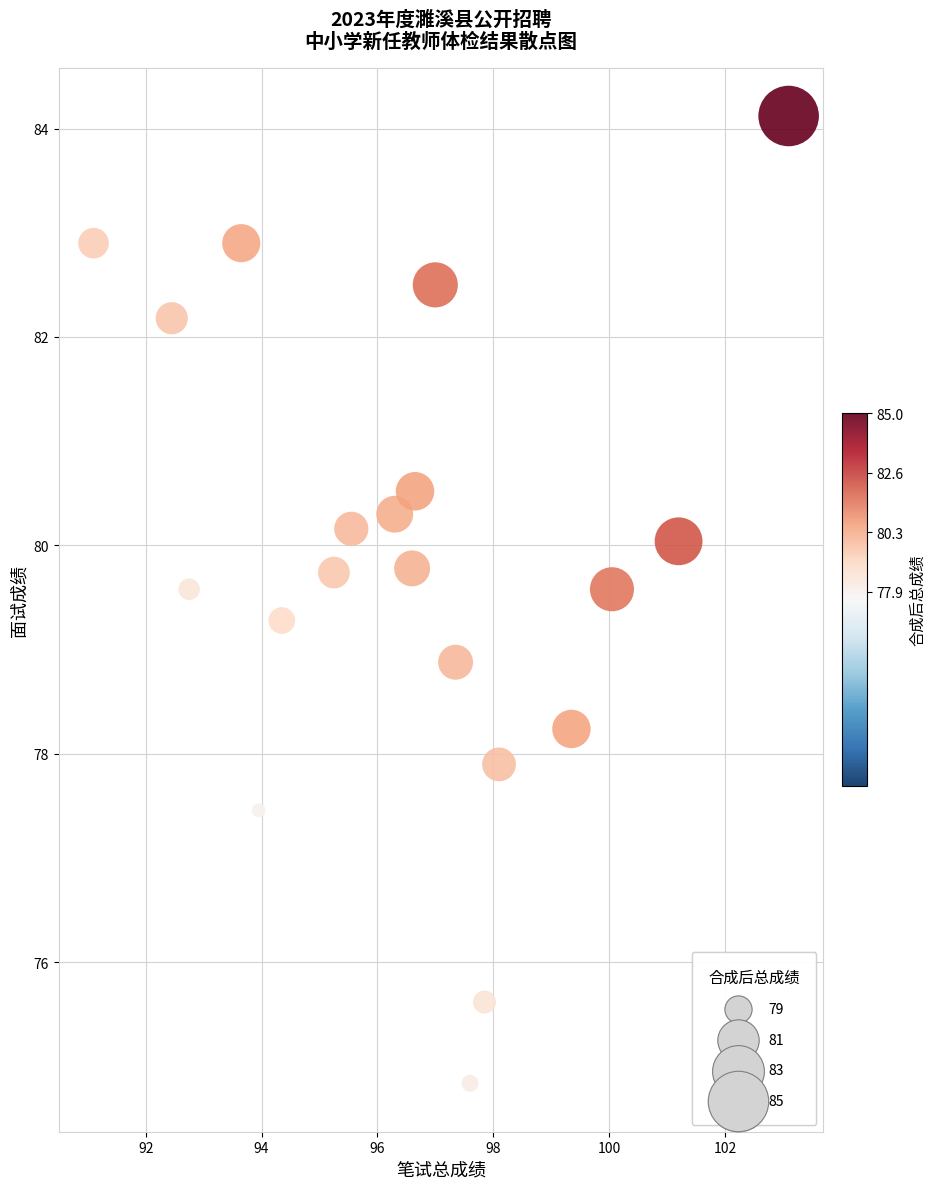

What is the range of Y values (max minus min)?

9.3